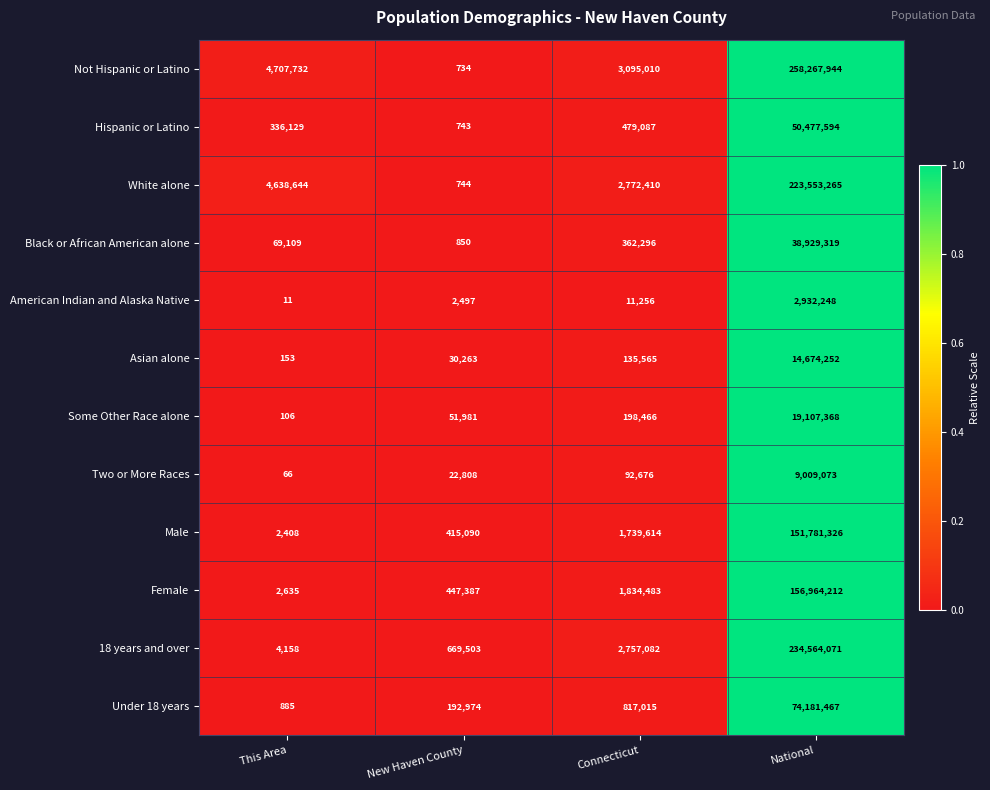

At which category is the sum across all series the highest?

National